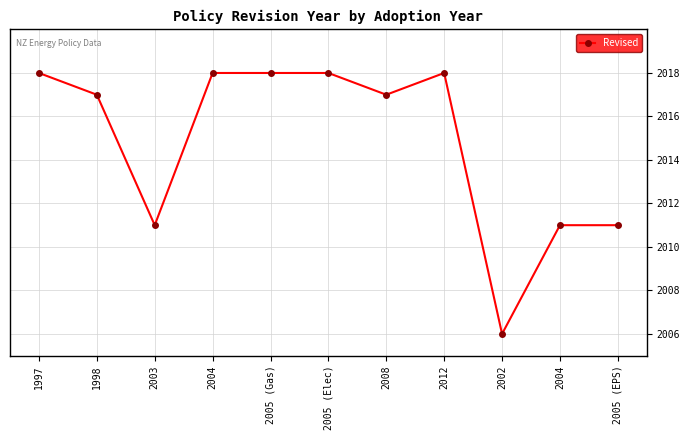

Count the number of data series in this chart.

1